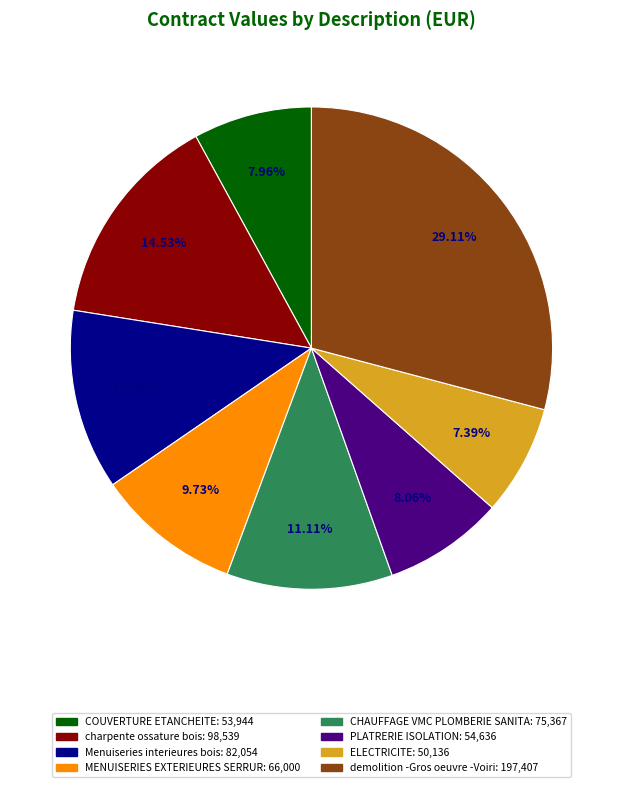

Does any single category account for the majority?

No